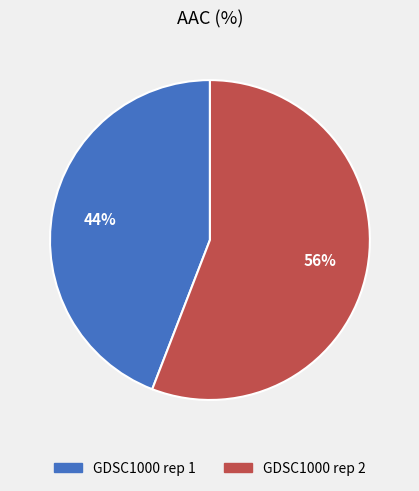

Does GDSC1000 rep 2 account for over 50% of the chart?

Yes